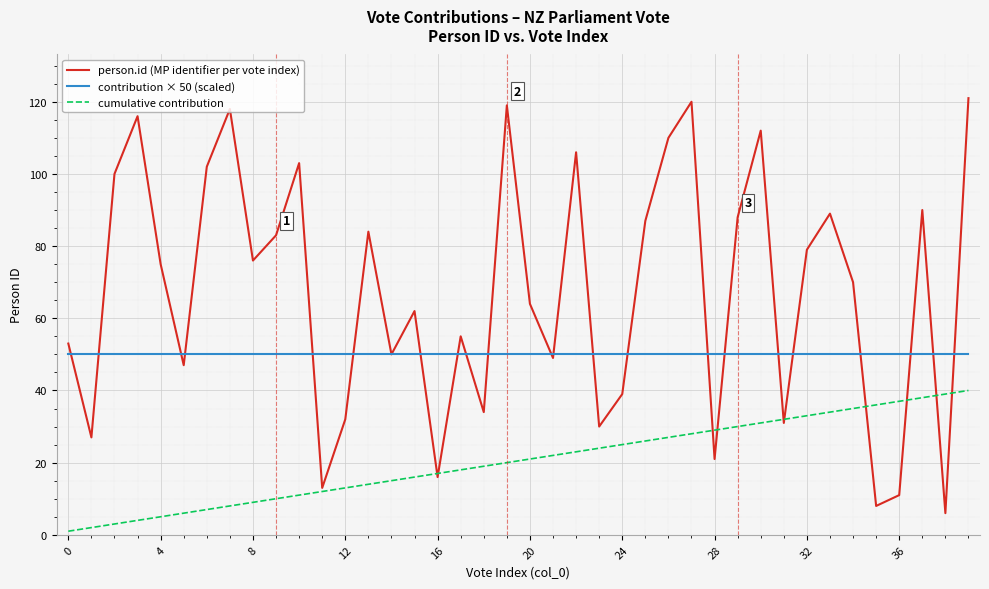

List the series in order of their peak value, highest first.

person.id (MP identifier per vote index), contribution × 50 (scaled), cumulative contribution